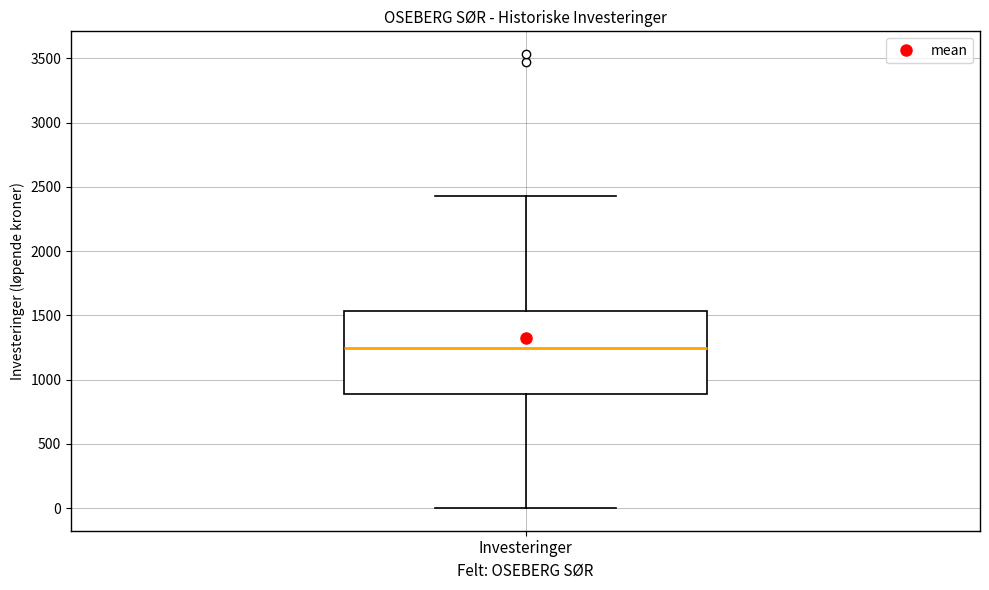

Transcribe this box plot: give where the median line is, the range the box spans, and where the two whiskers end, as read against the y-axis. The values are not printed on the chart, so give them approximately, as read against the axis.

median 1250, box 900 to 1550, whiskers 0 to 2450